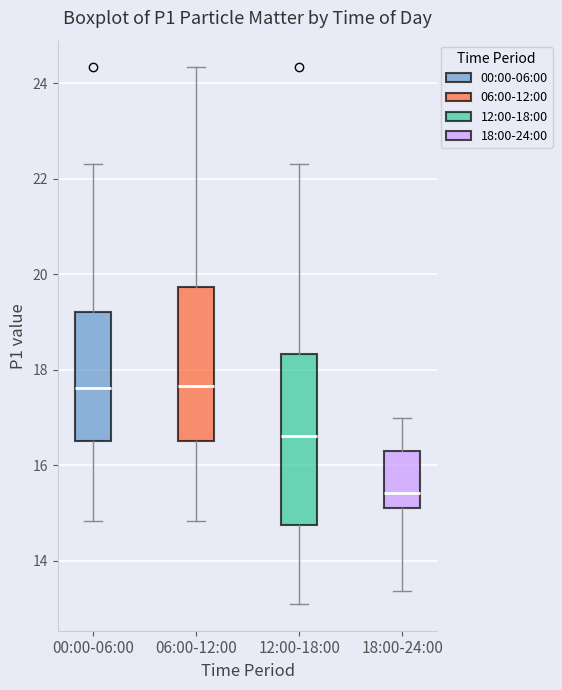

Where is the upper edge of the box for 00:00-06:00 on the y-axis? The values are not printed on the chart, so give them approximately, as read against the axis.

19.2